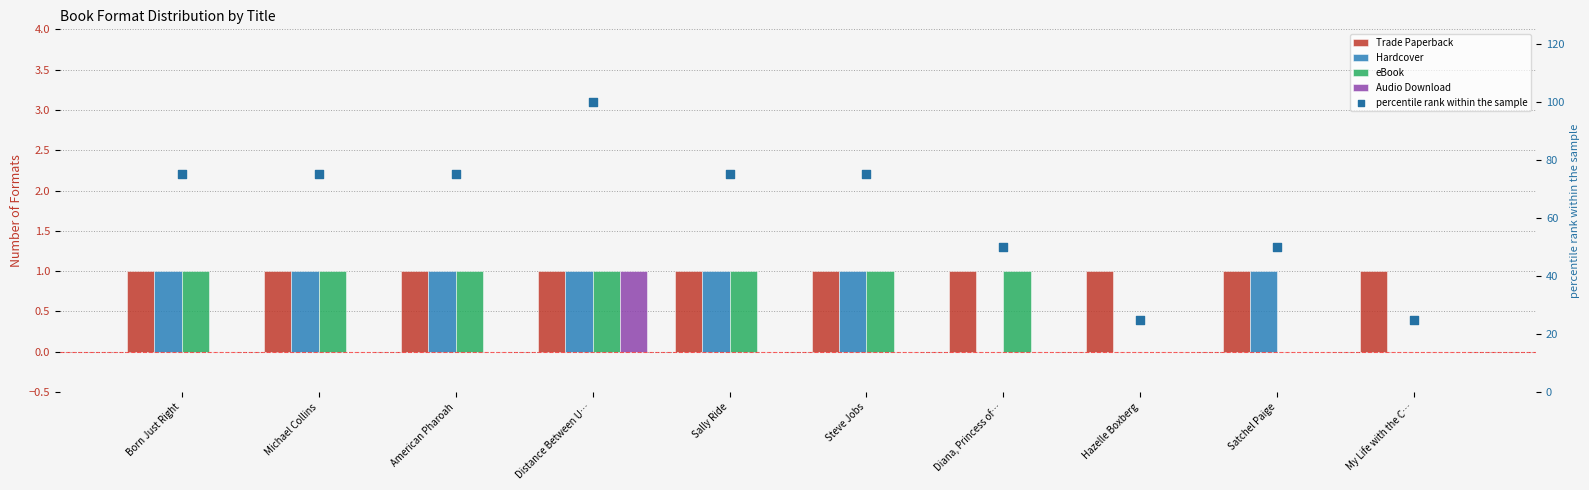

Which series has the largest total across all categories?

percentile rank within the sample